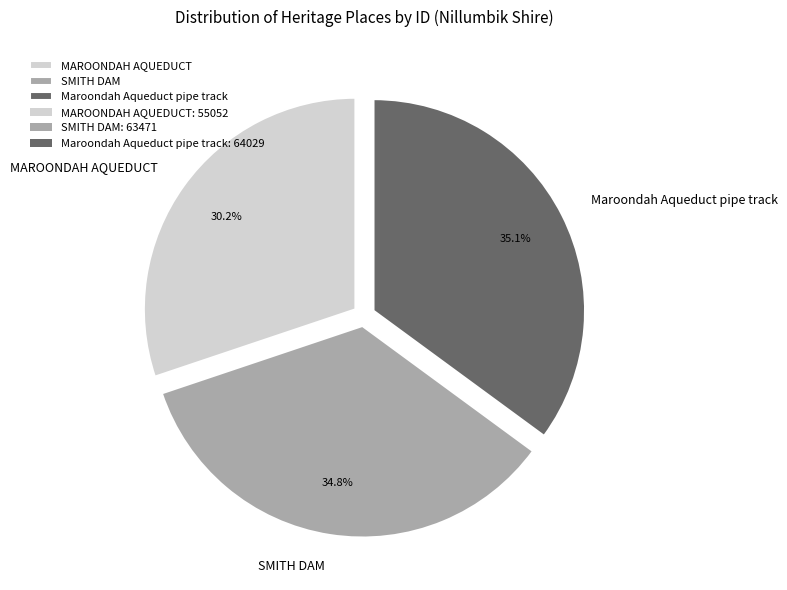

What is the ratio of the value at SMITH DAM to the value at MAROONDAH AQUEDUCT?

1.2